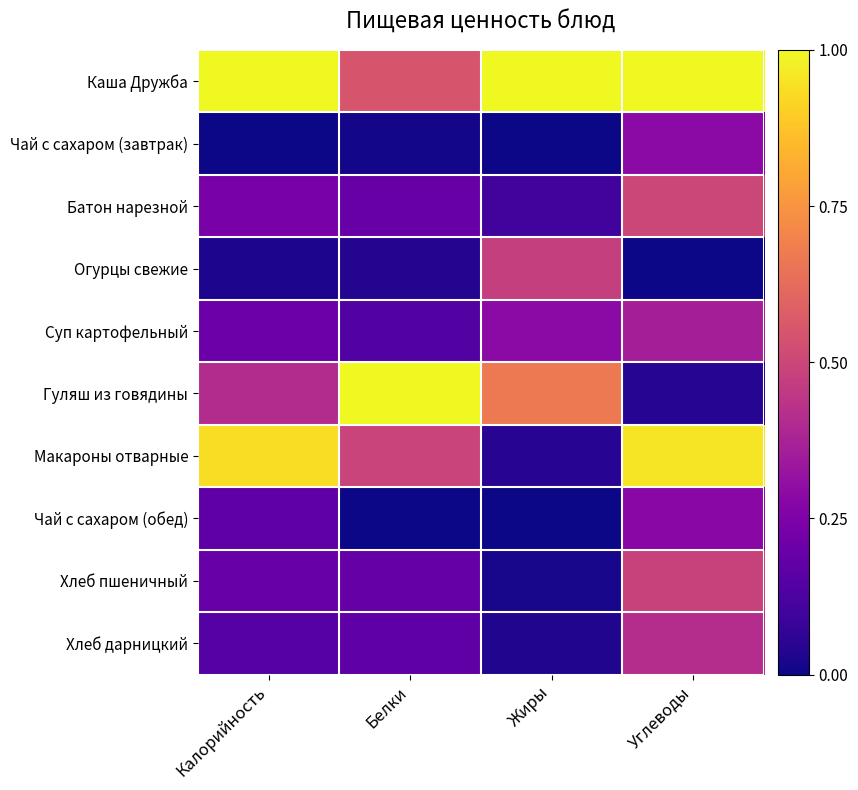

Count the number of data series in this chart.

10